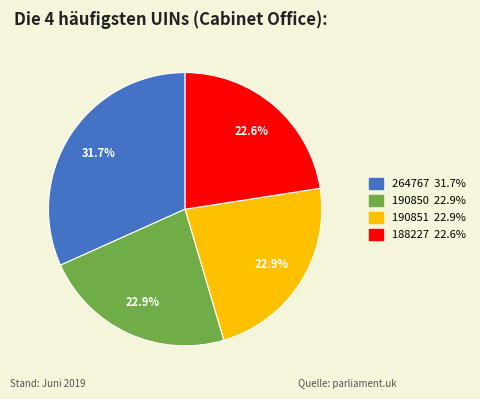

Combined, do 264767 and 190851 account for over 50%?

Yes